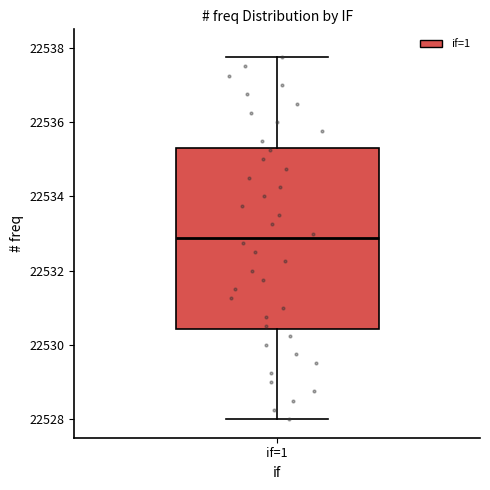

Where does the upper whisker of the box for if=1 end on the y-axis? The values are not printed on the chart, so give them approximately, as read against the axis.

22537.8